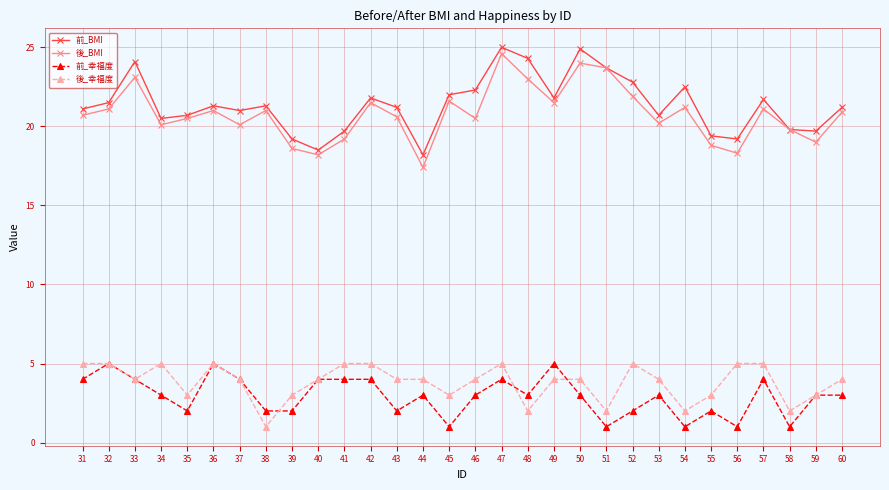

How many lines are shown in the chart?

4